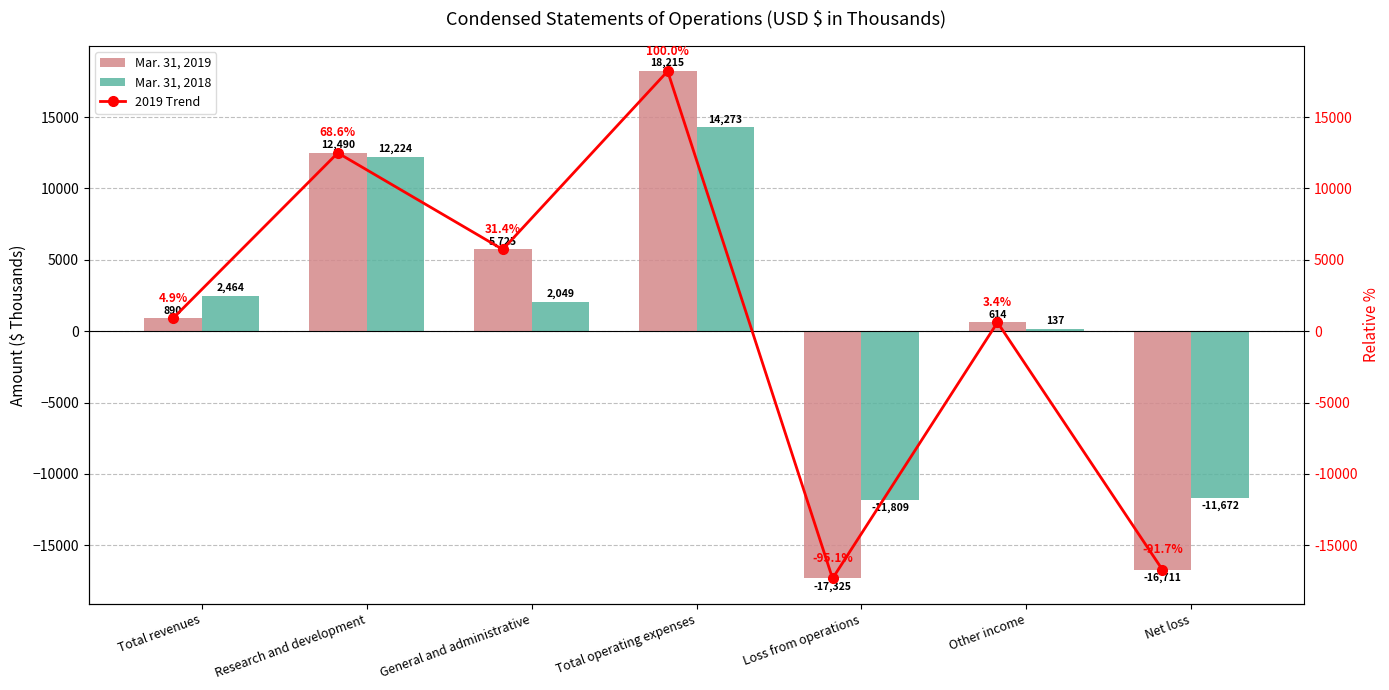

List the labels in order of Mar. 31, 2018 value, largest first.

Total operating expenses, Research and development, Total revenues, General and administrative, Other income, Net loss, Loss from operations